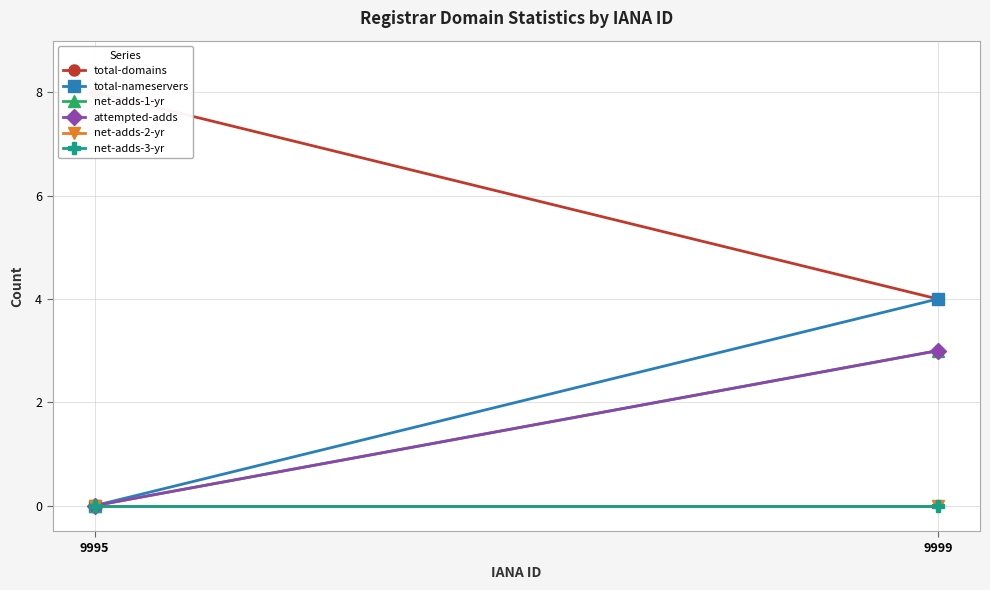

Which series changed the most between 9995 and 9999?

total-domains